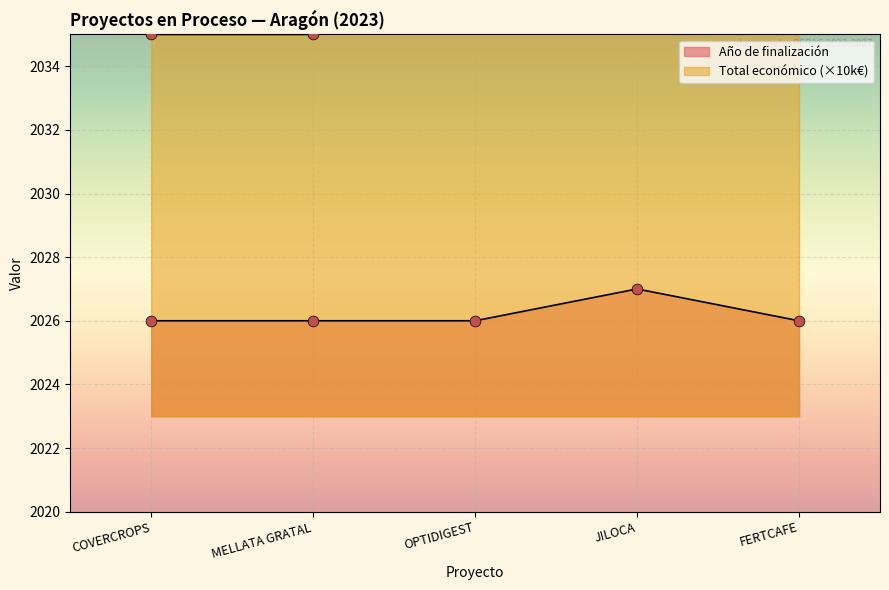

At which category is the sum across all series the highest?

JILOCA